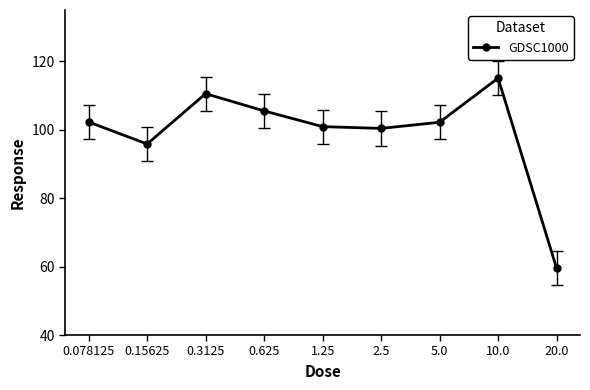

What is the label of the 4th point from the right?

2.5